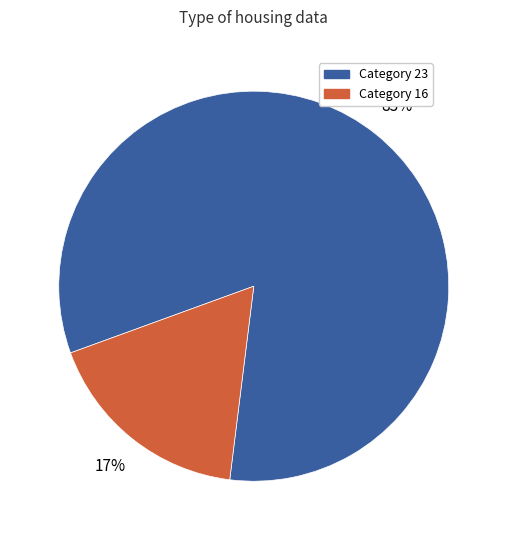

To the nearest percent, what is the average slice percentage?

50%